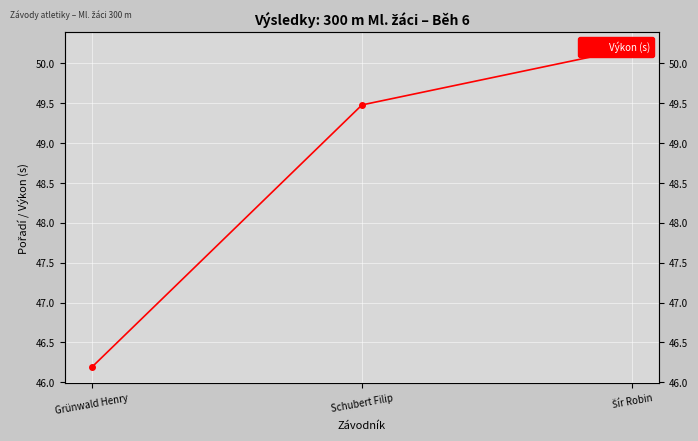

Reading left to right, what are all the values shown in this chart?

46.2	49.5	50.2